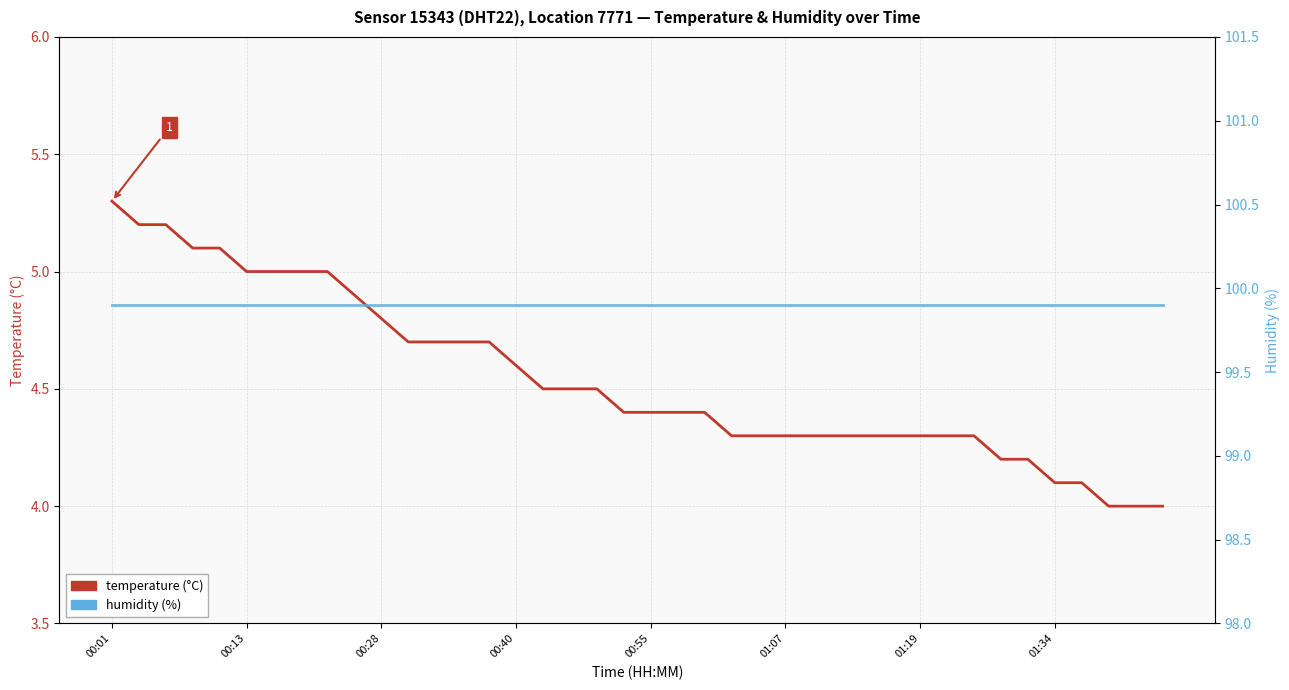

What is the average value of the humidity series?

99.9